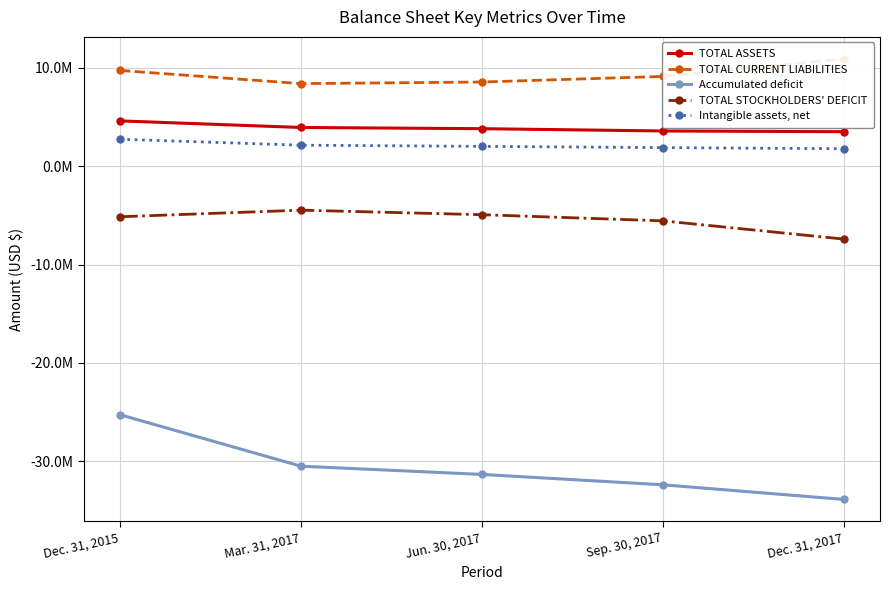

How many lines are shown in the chart?

5